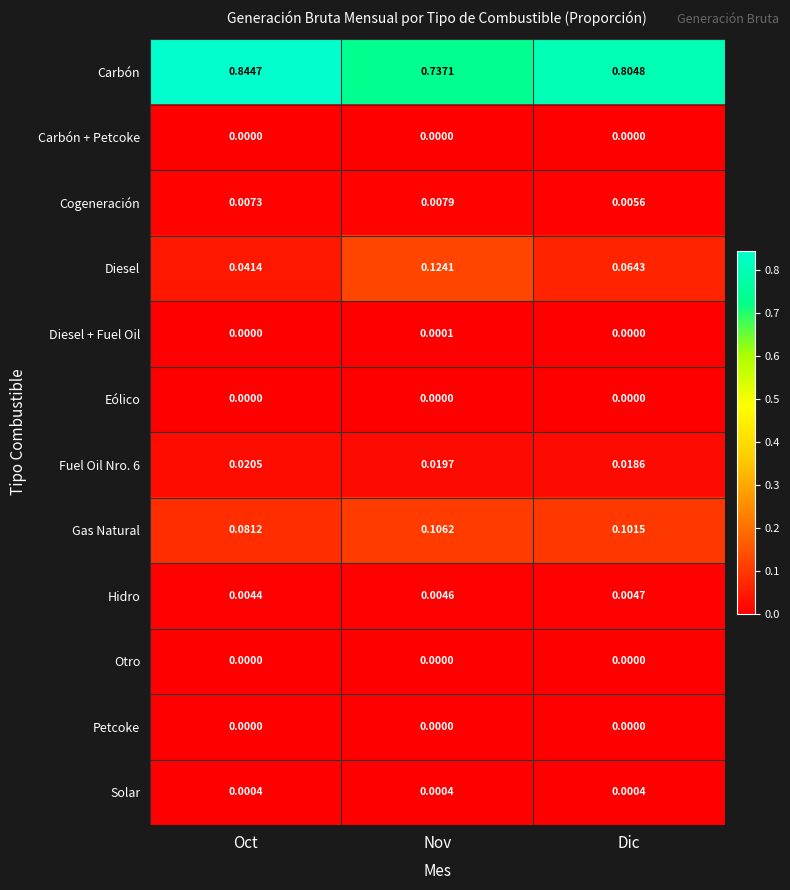

Which label corresponds to the largest value in the chart?

Oct